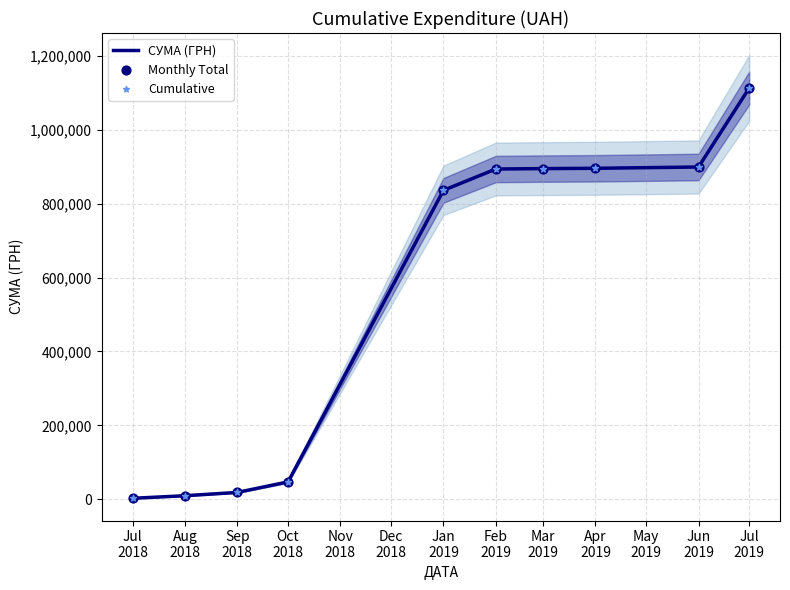

What are all the series names shown in the legend?

СУМА (ГРН), Monthly Total, Cumulative